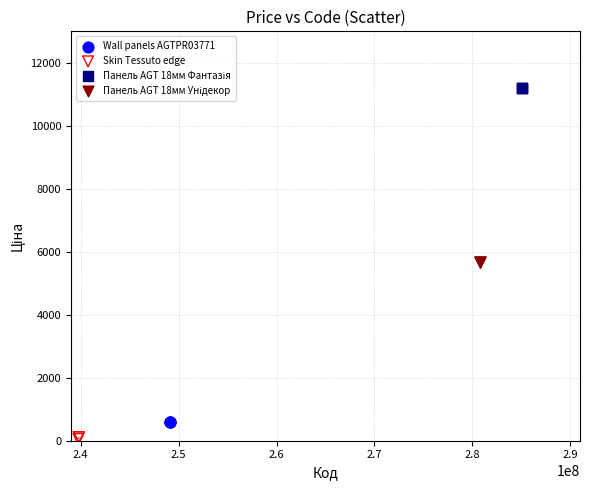

Which series reaches the minimum Y coordinate?

Skin Tessuto edge